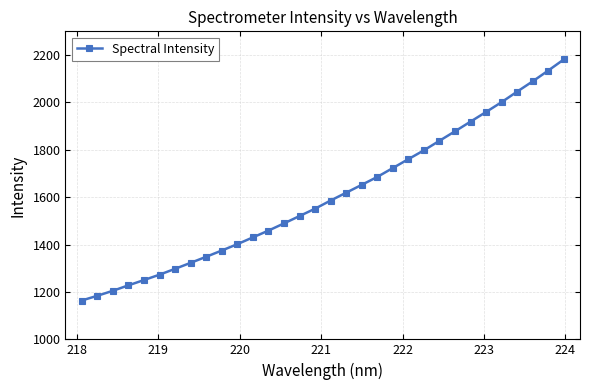

What is the value of the 19th point from the left?

1652.1